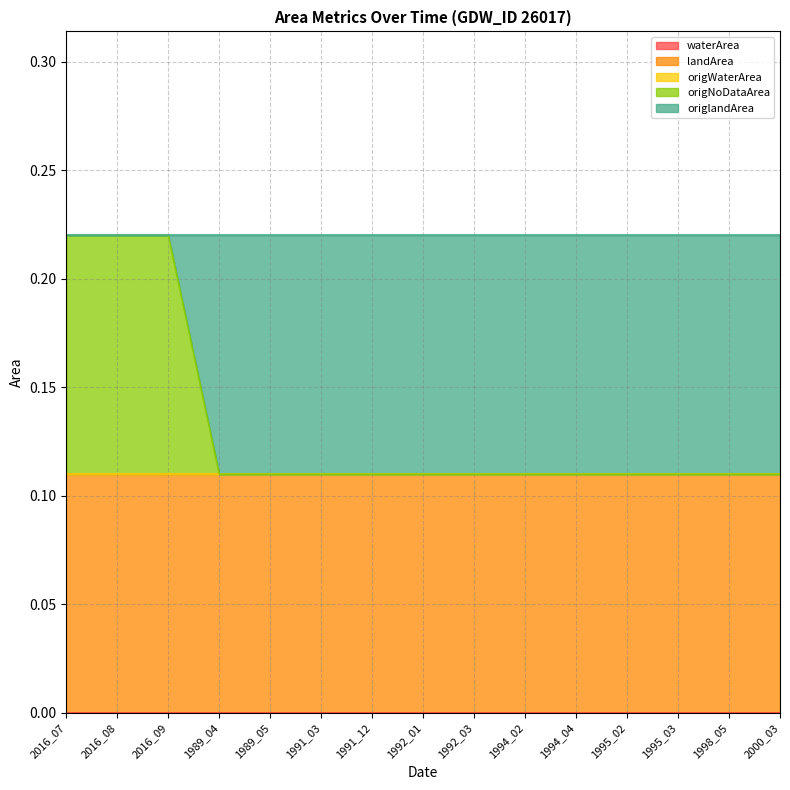

Which series has the largest total across all categories?

landArea